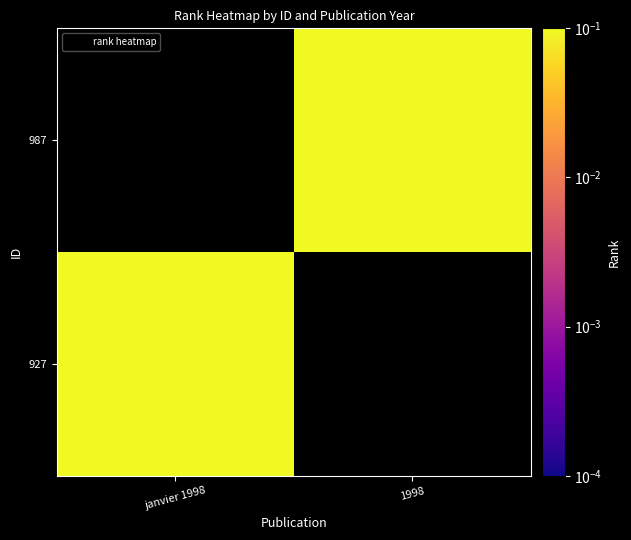

Which category has the highest value across all series?

janvier 1998